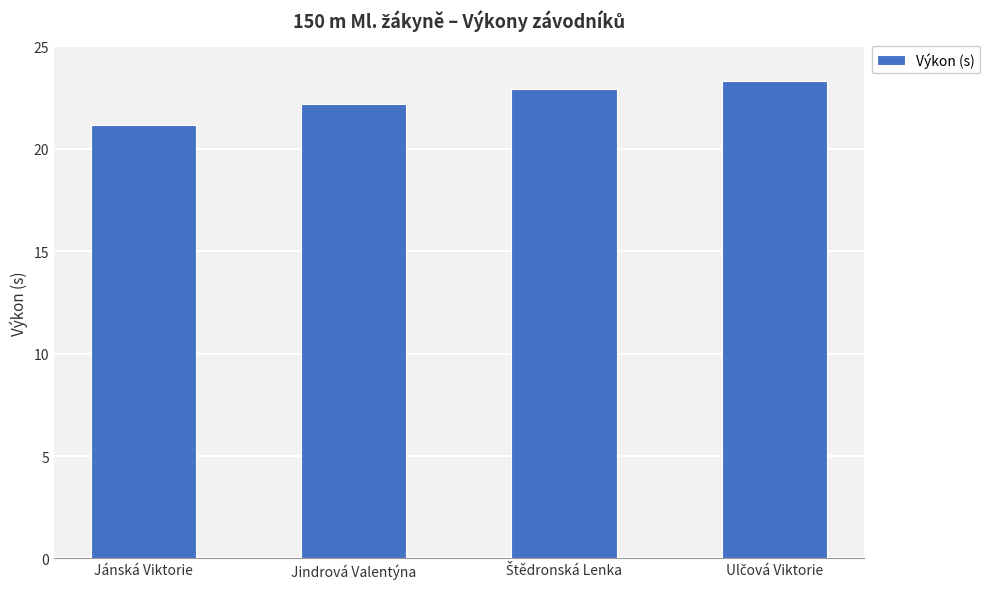

What is the label of the 4th bar from the right?

Jánská Viktorie